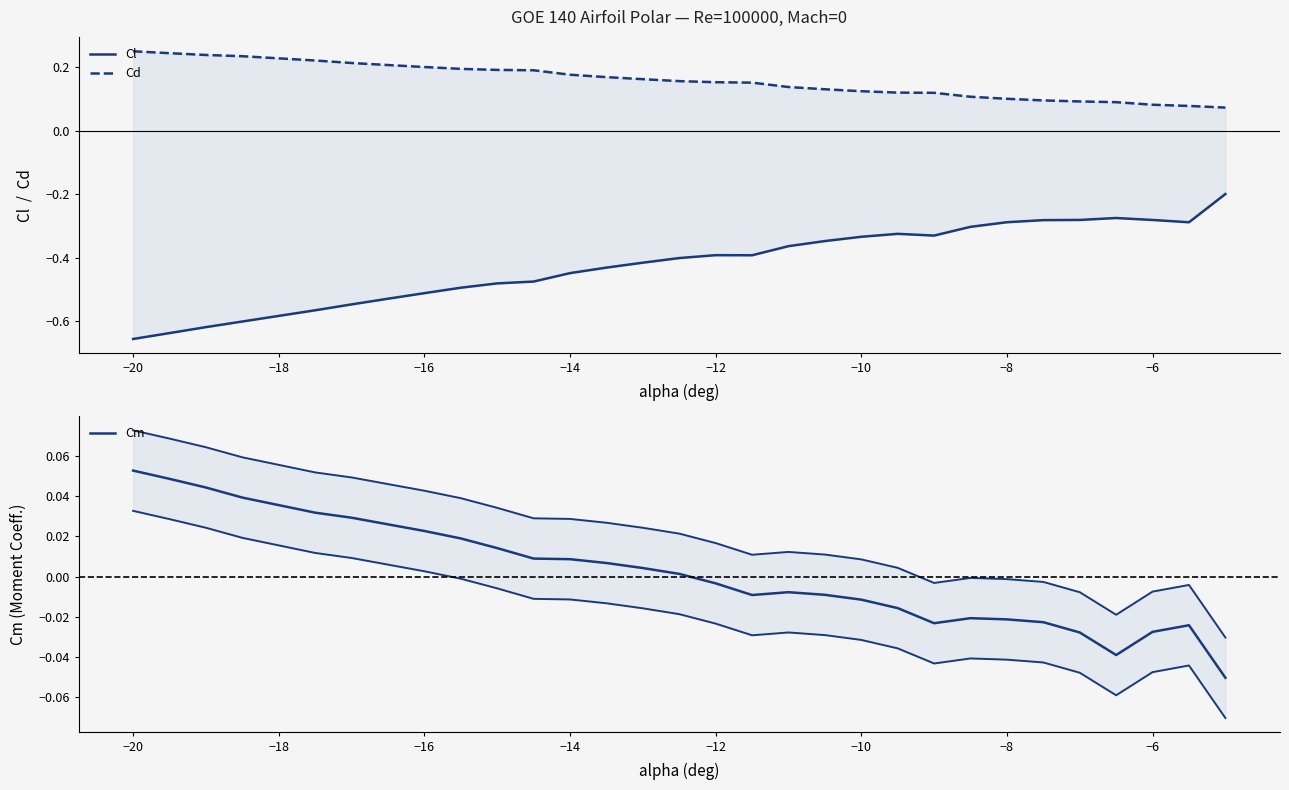

How many categories are shown in the chart?

30